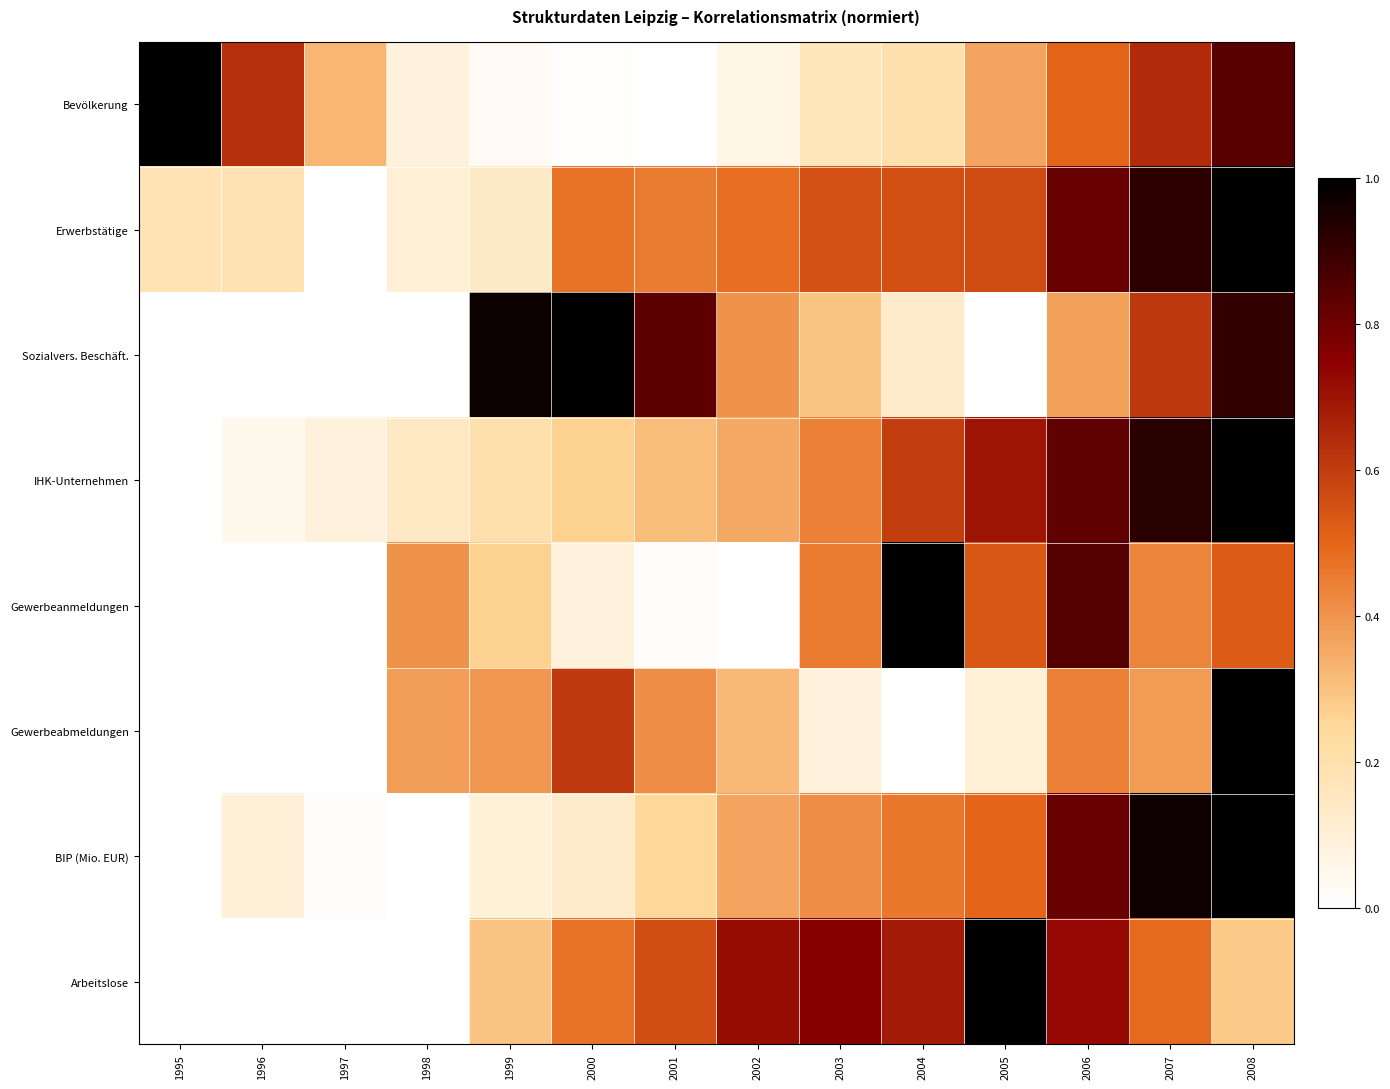

Reading left to right, list all the values displayed in this chart.

Bevölkerung: 1995=1.0	1996=0.6	1997=0.3	1998=0.1	1999=0.0	2000=0.0	2001=0.0	2002=0.1	2003=0.2	2004=0.2	2005=0.4	2006=0.5	2007=0.6	2008=0.8
Erwerbstätige: 1995=0.2	1996=0.2	1997=0.0	1998=0.1	1999=0.1	2000=0.5	2001=0.5	2002=0.5	2003=0.5	2004=0.6	2005=0.6	2006=0.8	2007=0.9	2008=1.0
Sozialvers. Beschäft.: 1995=0.0	1996=0.0	1997=0.0	1998=0.0	1999=1.0	2000=1.0	2001=0.8	2002=0.4	2003=0.3	2004=0.1	2005=0.0	2006=0.4	2007=0.6	2008=0.9
IHK-Unternehmen: 1995=0.0	1996=0.0	1997=0.1	1998=0.1	1999=0.2	2000=0.3	2001=0.3	2002=0.4	2003=0.4	2004=0.6	2005=0.7	2006=0.8	2007=0.9	2008=1.0
Gewerbeanmeldungen: 1995=0.0	1996=0.0	1997=0.0	1998=0.4	1999=0.3	2000=0.1	2001=0.0	2002=0.0	2003=0.5	2004=1.0	2005=0.5	2006=0.8	2007=0.4	2008=0.5
Gewerbeabmeldungen: 1995=0.0	1996=0.0	1997=0.0	1998=0.4	1999=0.4	2000=0.6	2001=0.4	2002=0.3	2003=0.1	2004=0.0	2005=0.1	2006=0.4	2007=0.4	2008=1.0
BIP (Mio. EUR): 1995=0.0	1996=0.1	1997=0.0	1998=0.0	1999=0.1	2000=0.1	2001=0.3	2002=0.4	2003=0.4	2004=0.5	2005=0.5	2006=0.8	2007=1.0	2008=1.0
Arbeitslose: 1995=0.0	1996=0.0	1997=0.0	1998=0.0	1999=0.3	2000=0.5	2001=0.6	2002=0.7	2003=0.8	2004=0.7	2005=1.0	2006=0.7	2007=0.5	2008=0.3